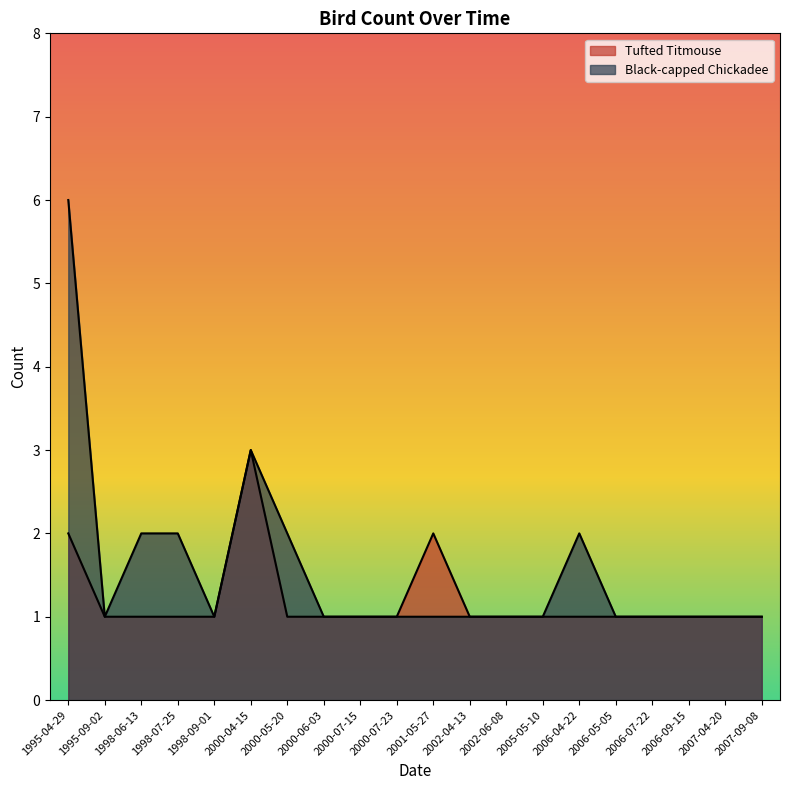

What is the value of the Tufted Titmouse point at the 12th from the left?

1